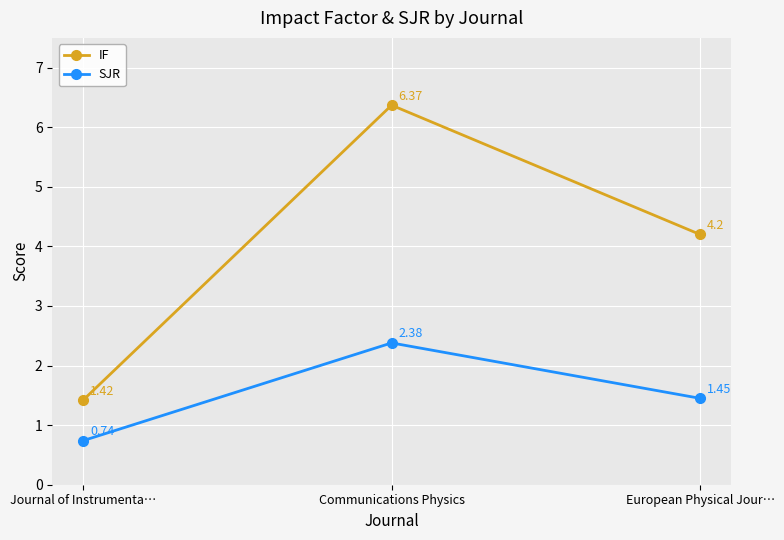

Which series has the widest spread of values?

IF